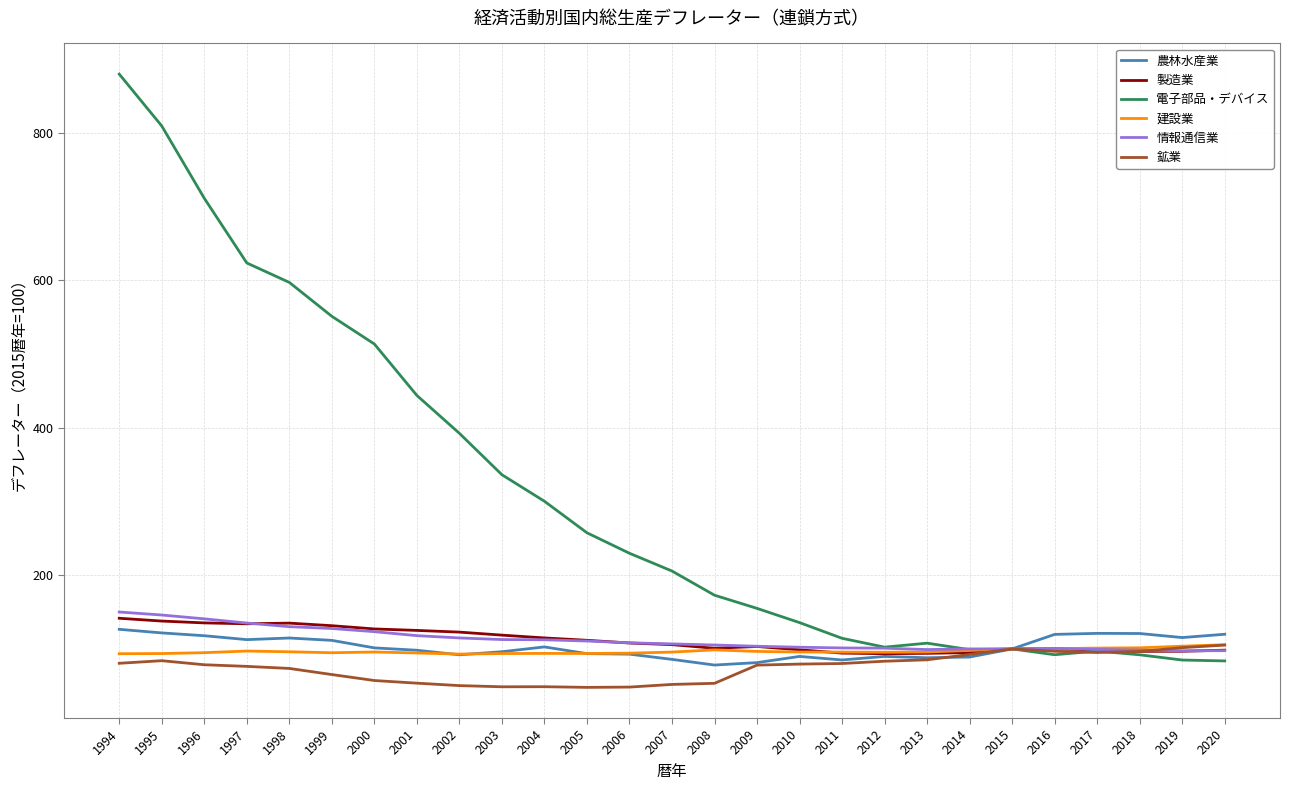

What value does the 農林水産業 series have at 1996?

117.9